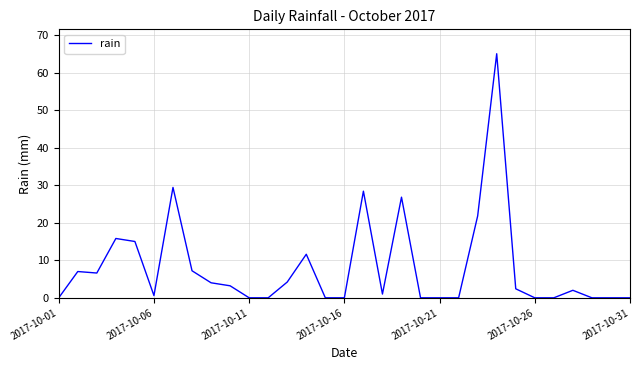

Count the number of categories in the chart.

31